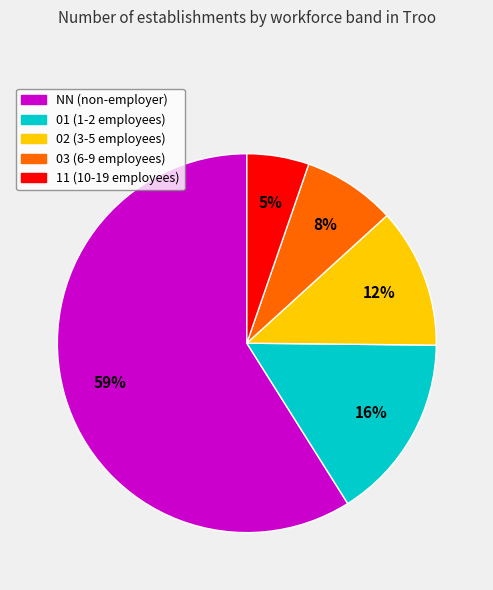

What percentage is the 11 slice, to the nearest percent?

5%